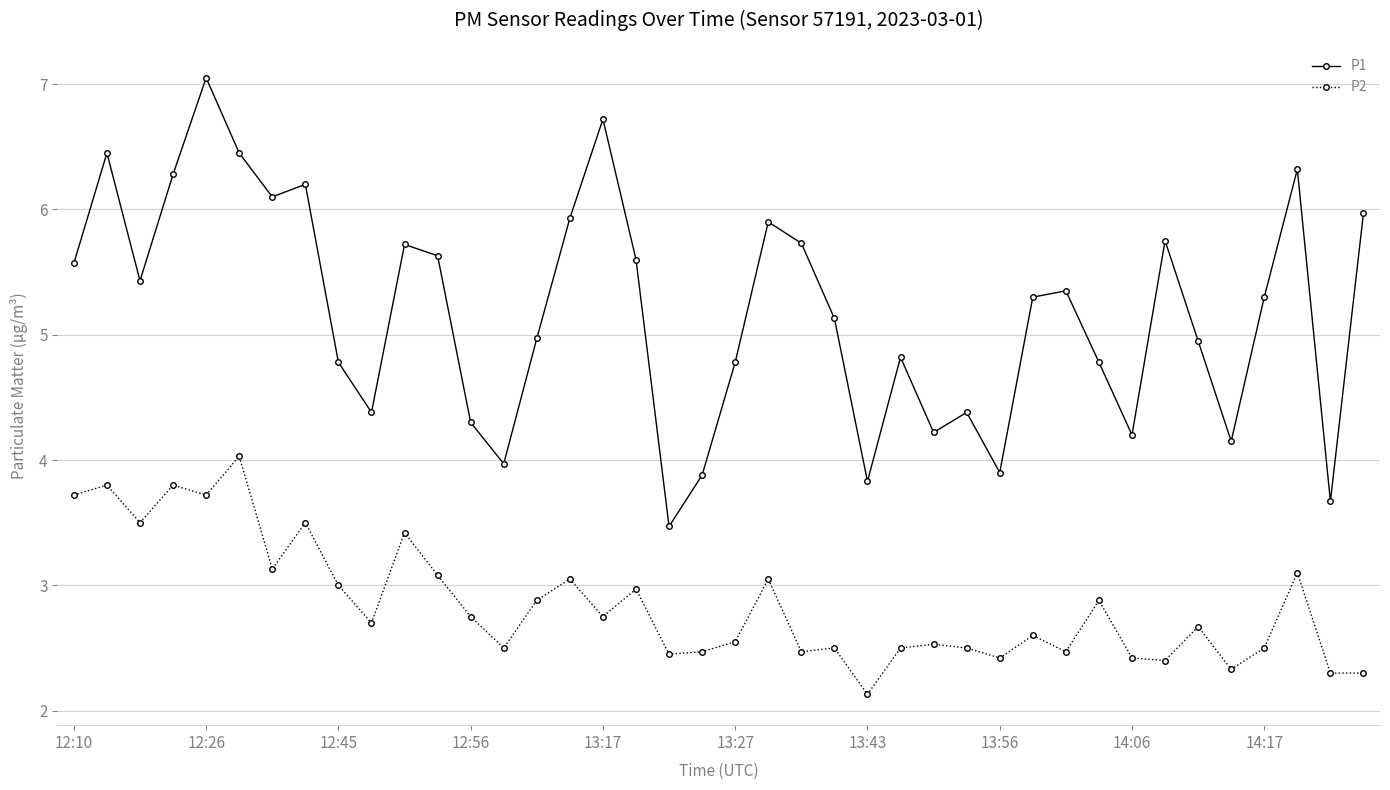

What is the sum of all P1 values?

207.3